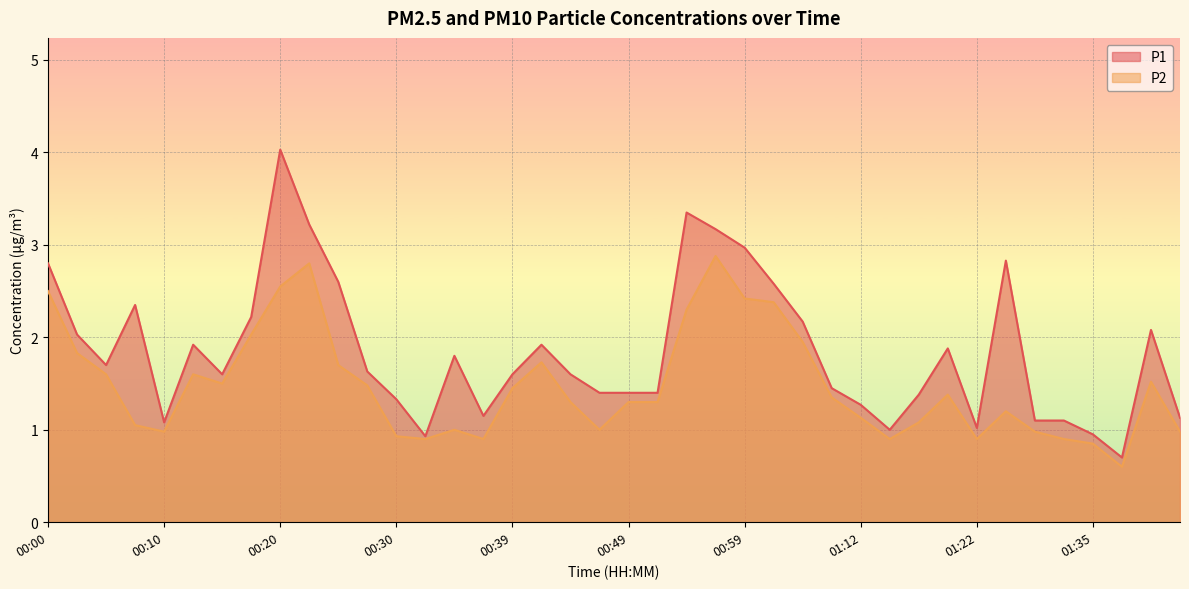

Reading left to right, transcribe all the data shown in this chart.

P1: 00:00=2.8	00:03=2.0	00:05=1.7	00:08=2.4	00:10=1.1	00:13=1.9	00:15=1.6	00:17=2.2	00:20=4.0	00:22=3.2	00:25=2.6	00:27=1.6	00:30=1.3	00:32=0.9	00:35=1.8	00:37=1.1	00:39=1.6	00:42=1.9	00:44=1.6	00:47=1.4	00:49=1.4	00:52=1.4	00:54=3.4	00:57=3.2	00:59=3.0	01:02=2.6	01:04=2.2	01:10=1.4	01:12=1.3	01:15=1.0	01:17=1.4	01:20=1.9	01:22=1.0	01:25=2.8	01:27=1.1	01:30=1.1	01:35=0.9	01:38=0.7	01:40=2.1	01:43=1.1
P2: 00:00=2.5	00:03=1.8	00:05=1.6	00:08=1.1	00:10=1.0	00:13=1.6	00:15=1.5	00:17=2.0	00:20=2.5	00:22=2.8	00:25=1.7	00:27=1.5	00:30=0.9	00:32=0.9	00:35=1.0	00:37=0.9	00:39=1.4	00:42=1.7	00:44=1.3	00:47=1.0	00:49=1.3	00:52=1.3	00:54=2.3	00:57=2.9	00:59=2.4	01:02=2.4	01:04=1.9	01:10=1.4	01:12=1.1	01:15=0.9	01:17=1.1	01:20=1.4	01:22=0.9	01:25=1.2	01:27=1.0	01:30=0.9	01:35=0.8	01:38=0.6	01:40=1.5	01:43=1.0